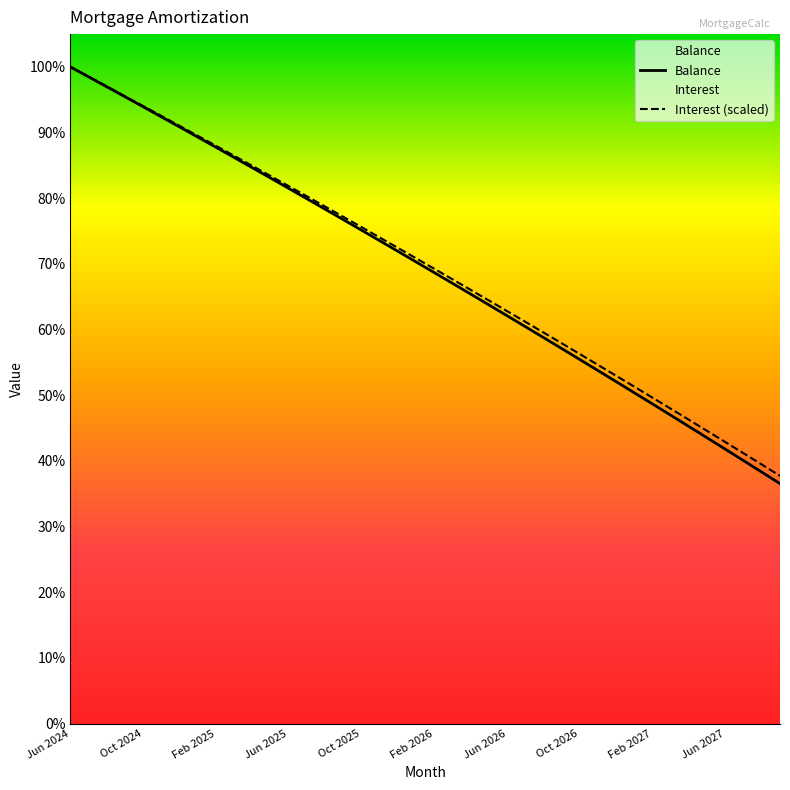

The Balance series shows 20383.0 at 29. True or false?

True